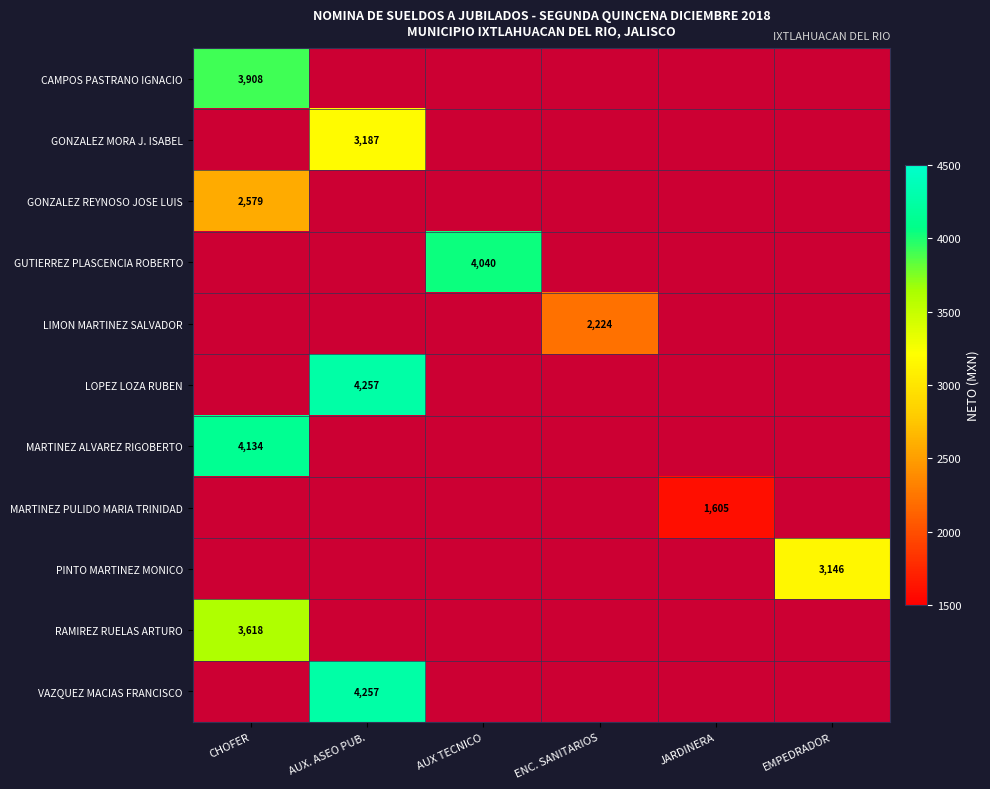

At how many categories does at least one series exceed 3177?

3